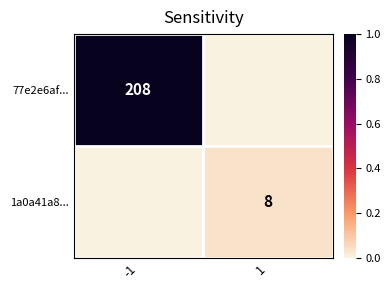

Is it true that 77e2e6af... equals 208 at -1?

True